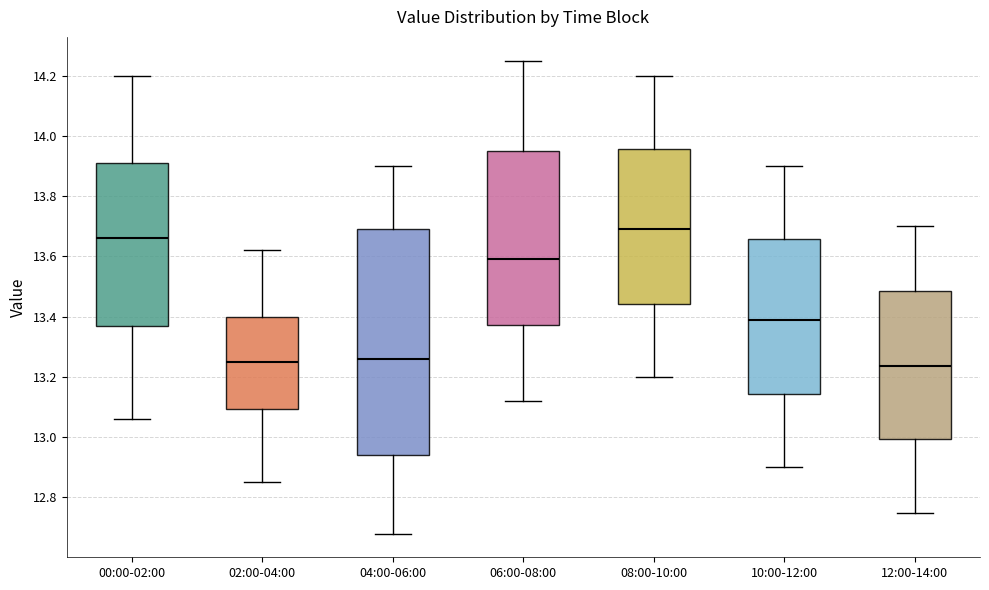

Reading left to right, transcribe this box plot: for each box, give where its median line is, the range the box spans, and where its two whiskers end, as read against the y-axis. The values are not printed on the chart, so give them approximately, as read against the axis.

00:00-02:00: median 13.66, box 13.36 to 13.92, whiskers 13.06 to 14.20
02:00-04:00: median 13.26, box 13.10 to 13.40, whiskers 12.86 to 13.62
04:00-06:00: median 13.26, box 12.94 to 13.70, whiskers 12.68 to 13.90
06:00-08:00: median 13.60, box 13.38 to 13.96, whiskers 13.12 to 14.26
08:00-10:00: median 13.70, box 13.44 to 13.96, whiskers 13.20 to 14.20
10:00-12:00: median 13.40, box 13.14 to 13.66, whiskers 12.90 to 13.90
12:00-14:00: median 13.24, box 13.00 to 13.48, whiskers 12.76 to 13.70